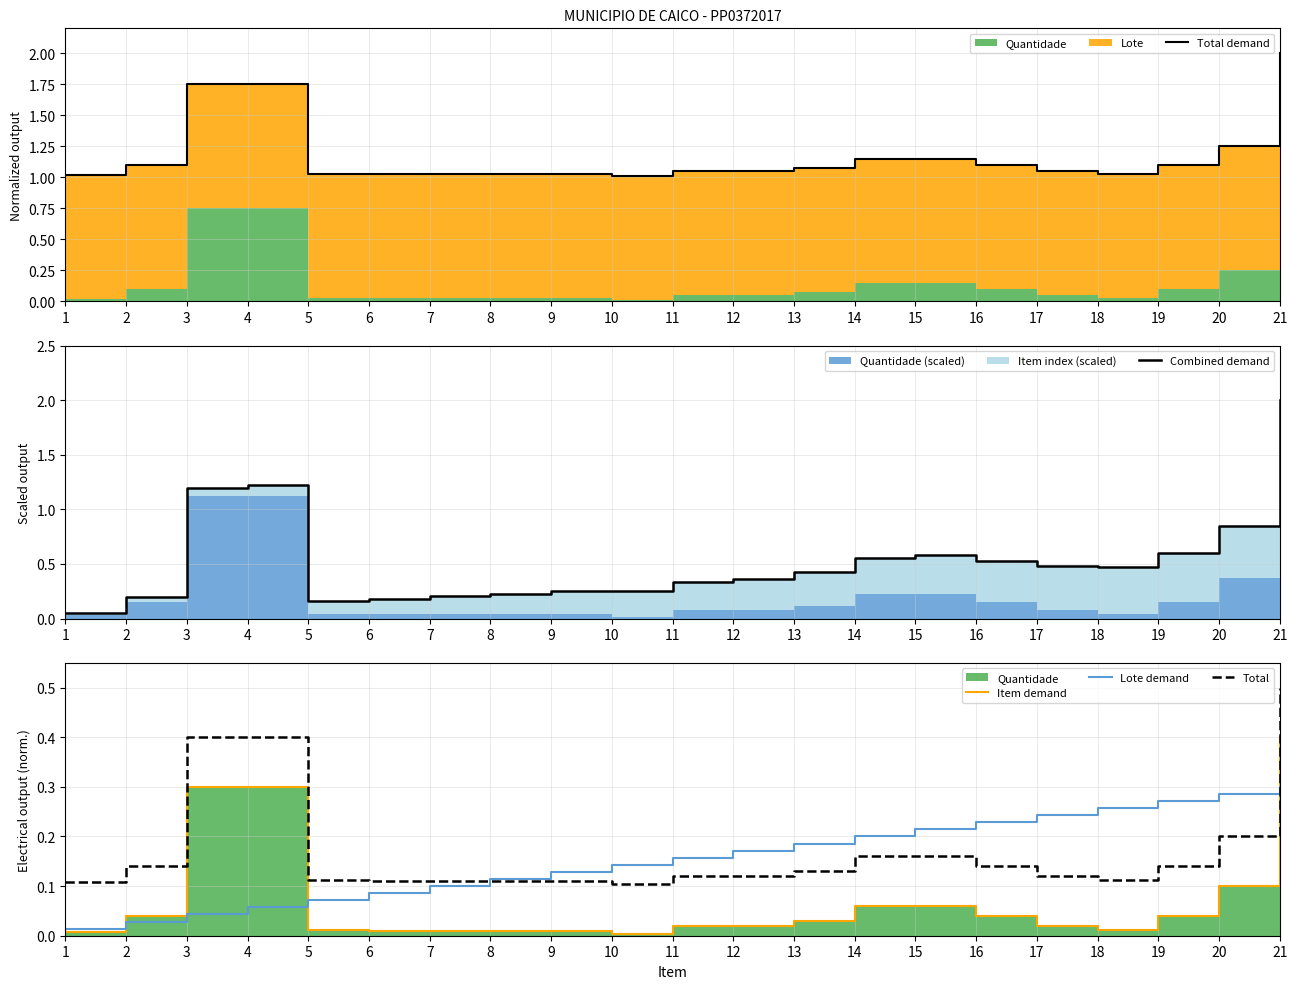

True or false: Total demand has more than 2 points higher than both neighbors.

False